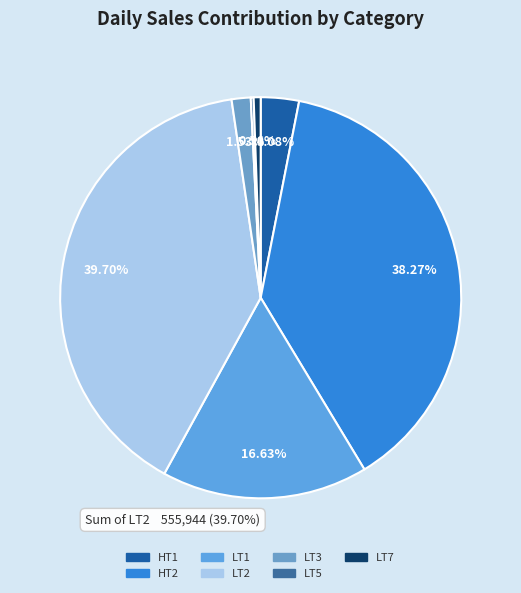

Which has a higher value, LT7 or LT1?

LT1